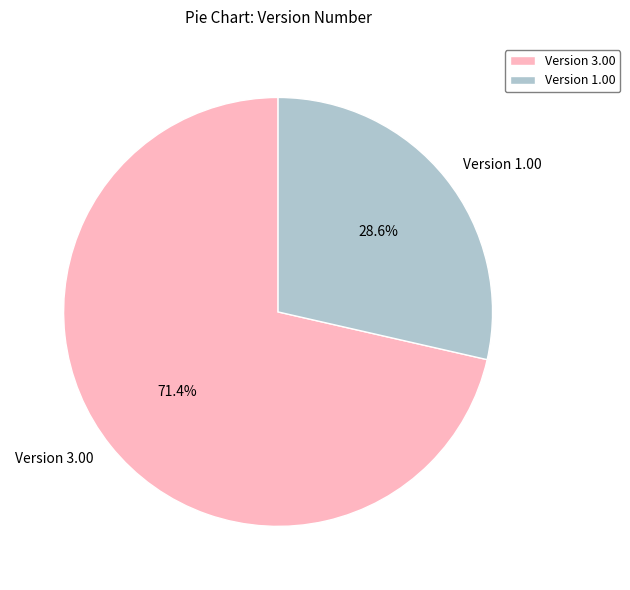

Is there a majority slice in this chart?

Yes